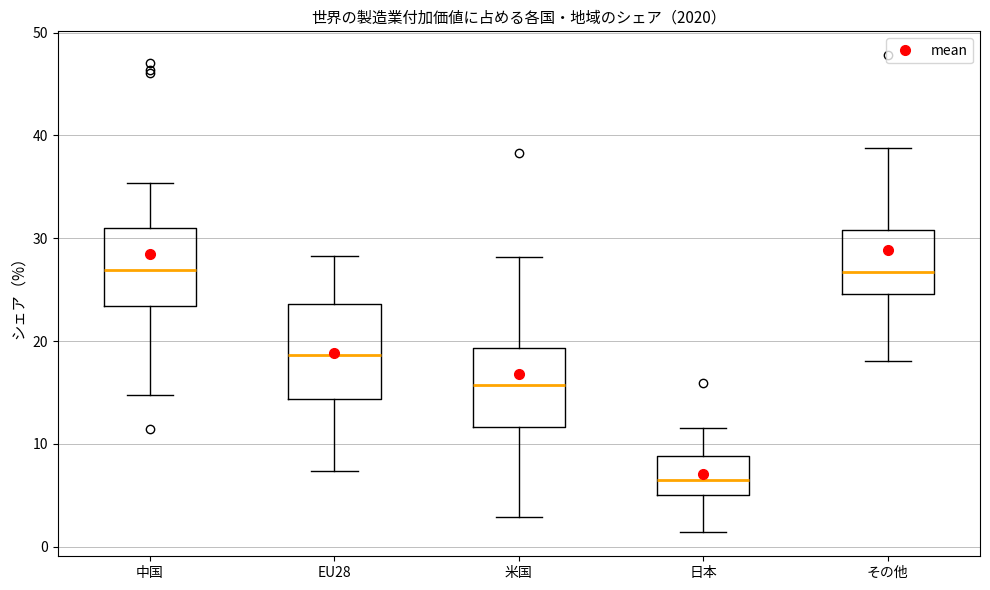

Which box is the tallest, from its lower edge to its upper edge?

EU28